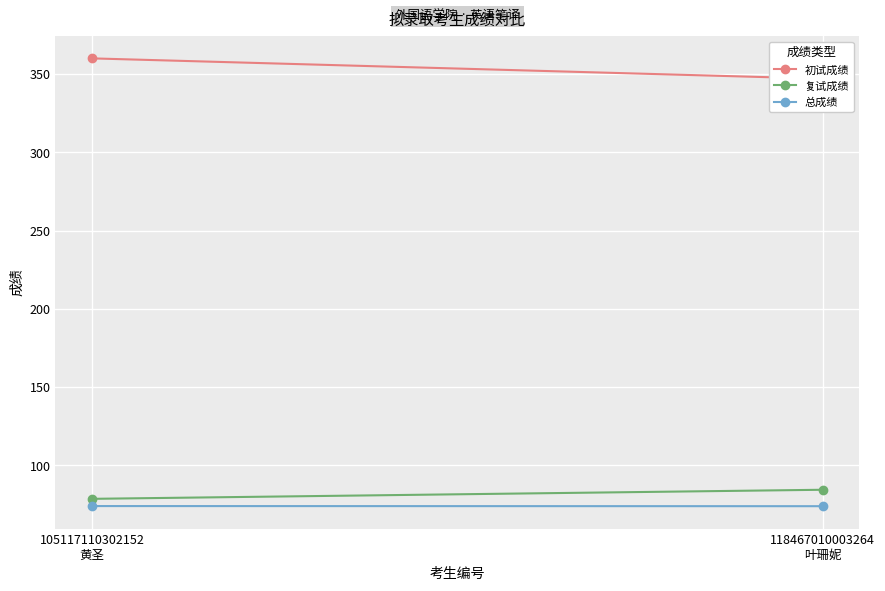

What are all the series names shown in the legend?

初试成绩, 复试成绩, 总成绩